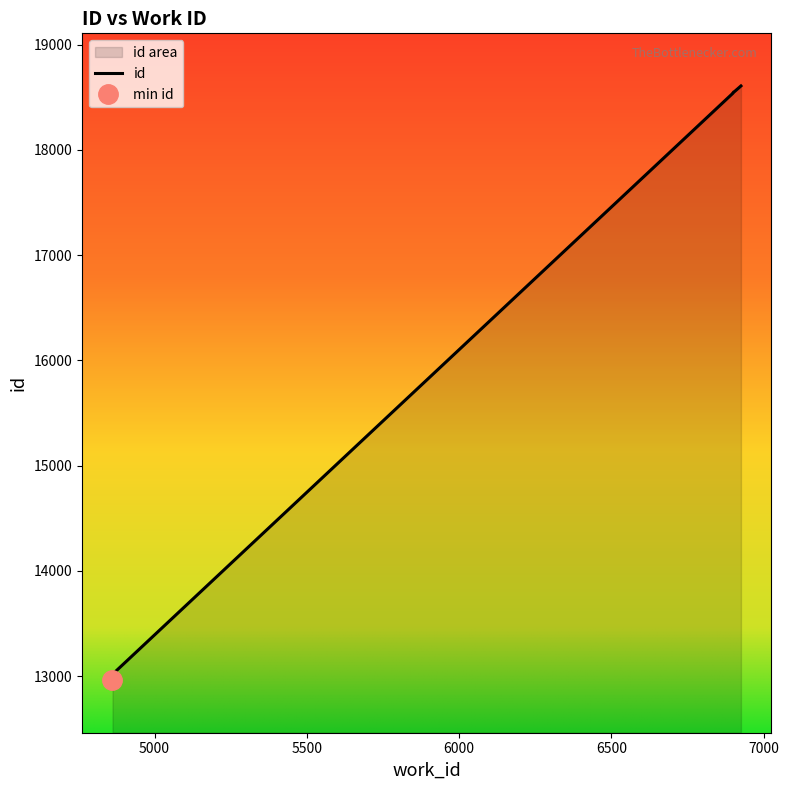

Read the value at 6899, to the nearest 50.

18550